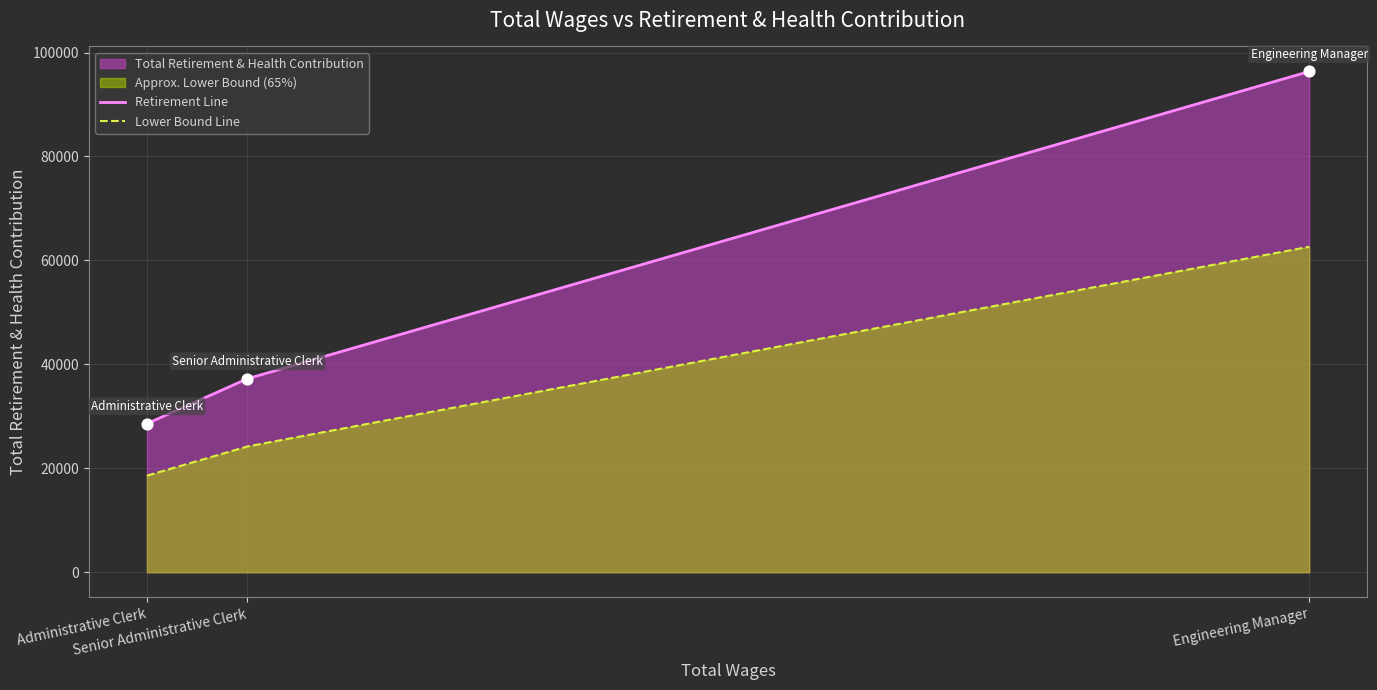

Which series has the largest Y range (max minus min)?

Retirement Line